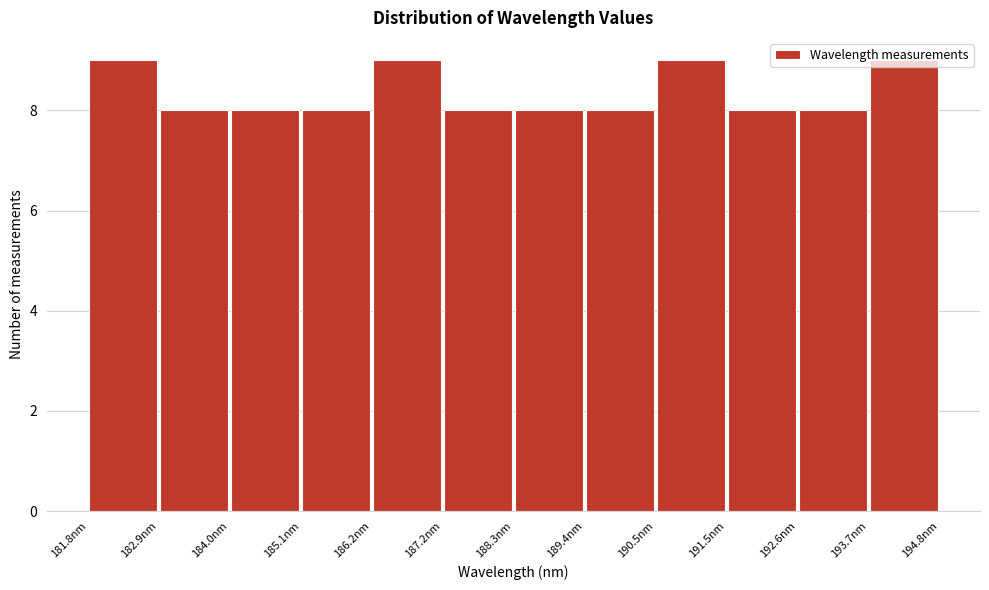

What is the height of the bar covering 193.6 to 194.8 on the x-axis? Neither the bar edges nor the heights are printed on the chart, so give them approximately, as read against the axes.

9